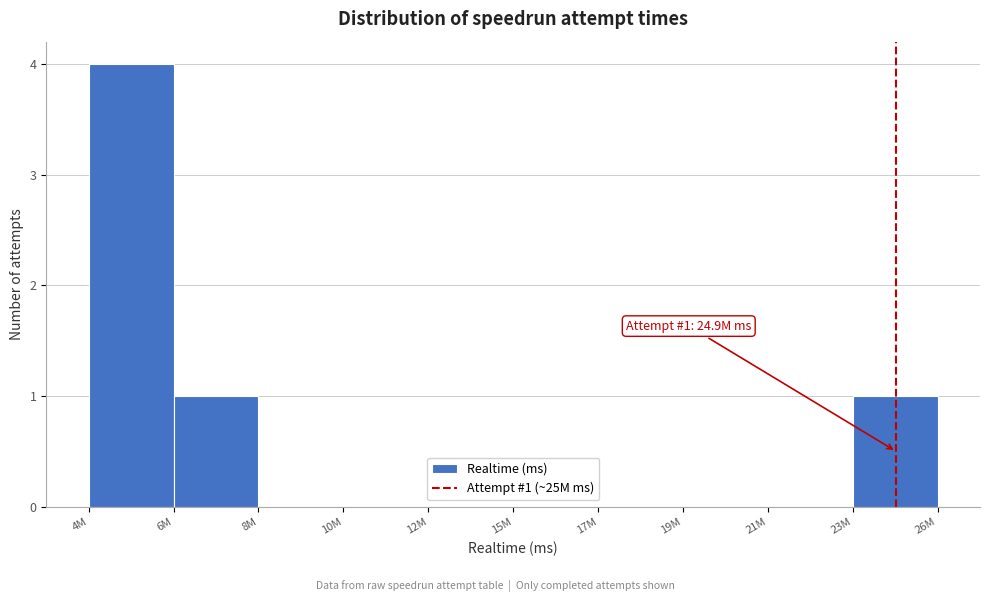

Reading left to right, what are all the values shown in this chart?

4M=4	6M=1	8M=0	10M=0	12M=0	15M=0	17M=0	19M=0	21M=0	23M=1